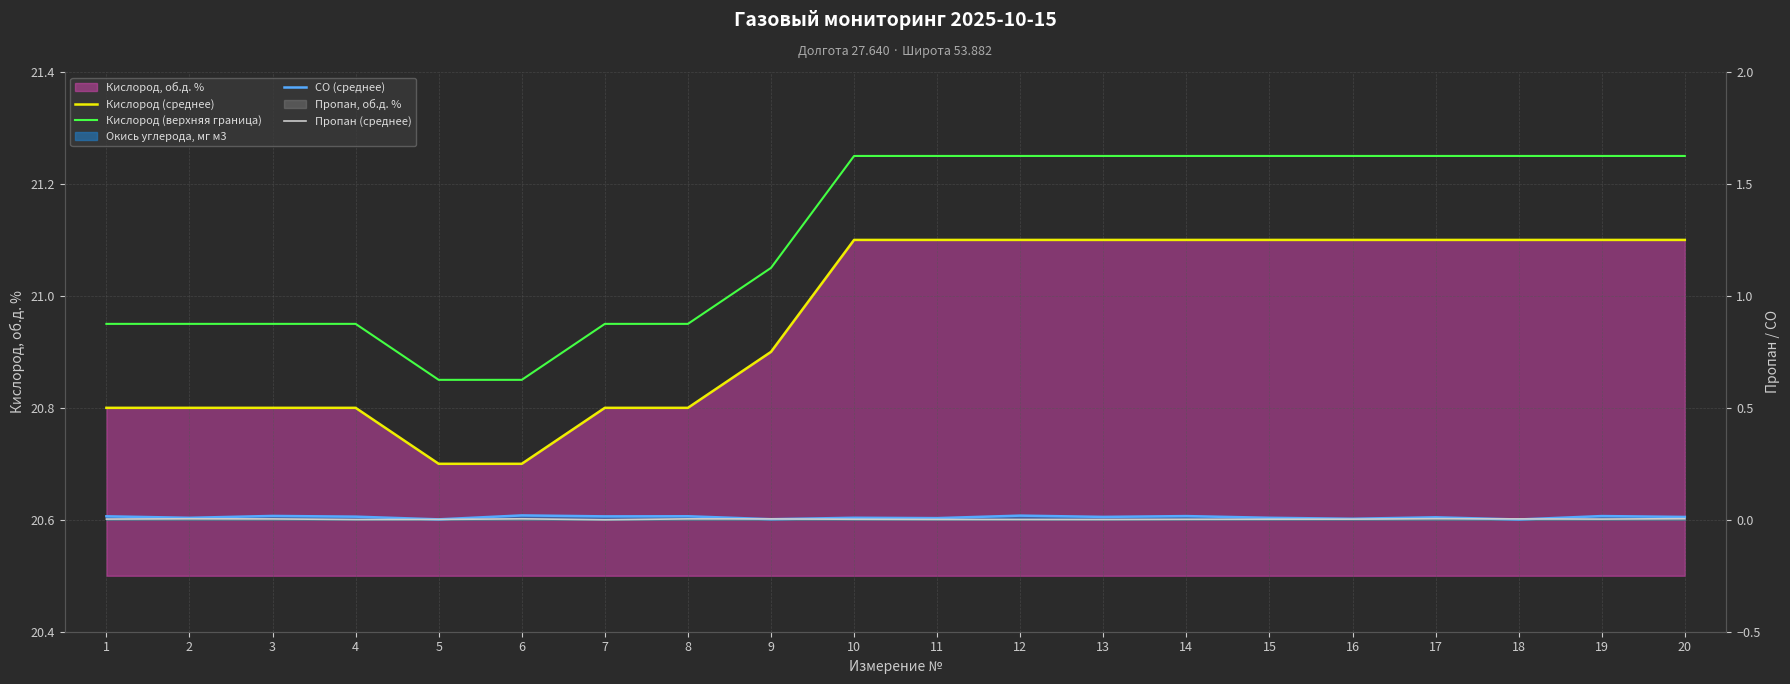

At which label does Кислород (верхняя граница) first exceed 21?

9